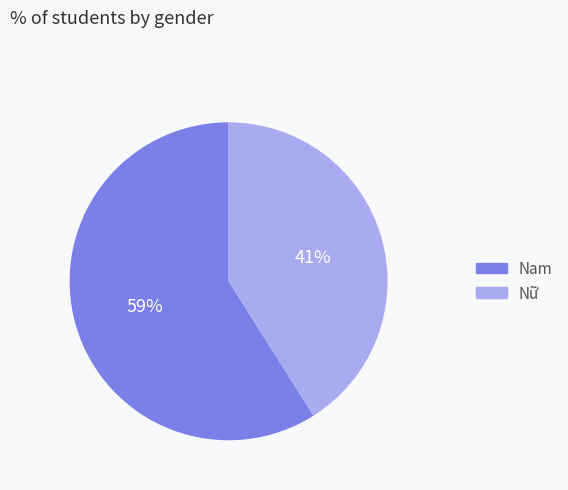

Is it true that Nam is 59% of the pie?

True